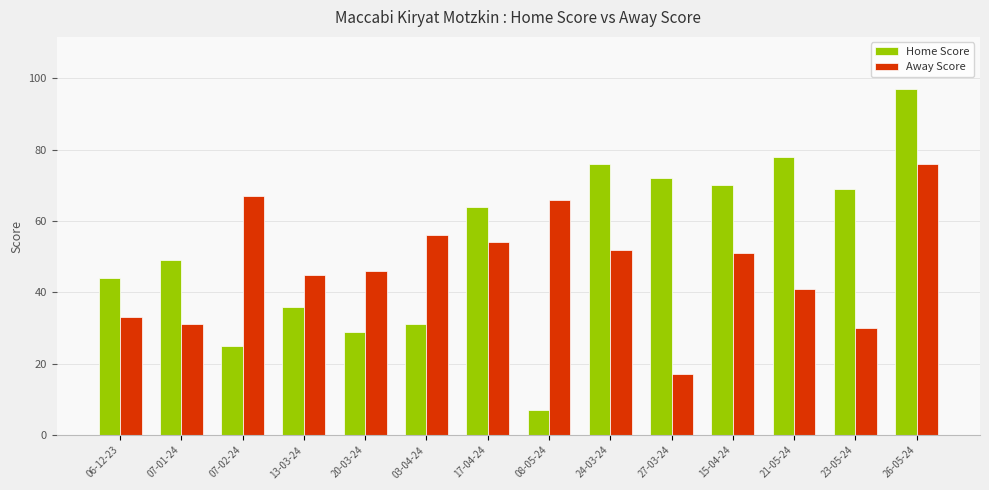

Is it true that Home Score equals 21 at 07-01-24?

False